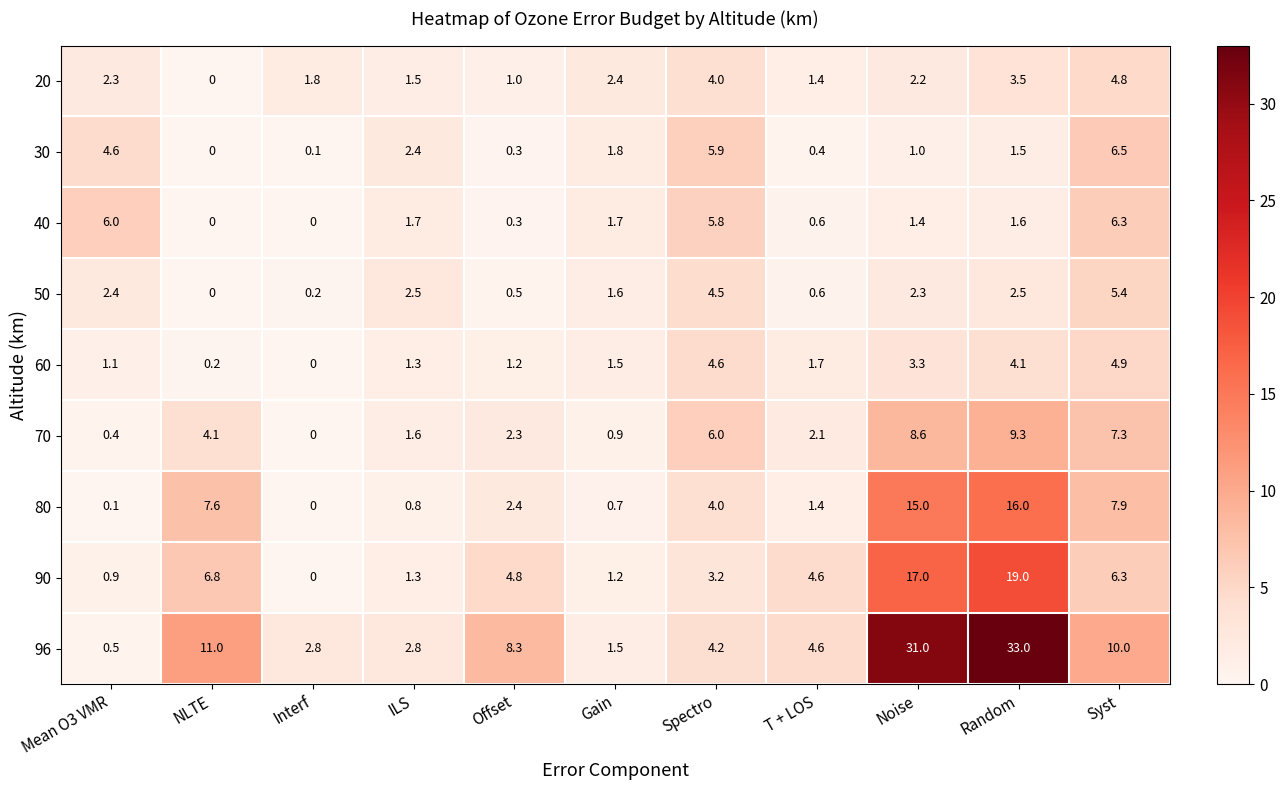

List the labels in order of 90 value, smallest first.

Interf, Mean O3 VMR, Gain, ILS, Spectro, T + LOS, Offset, Syst, NLTE, Noise, Random